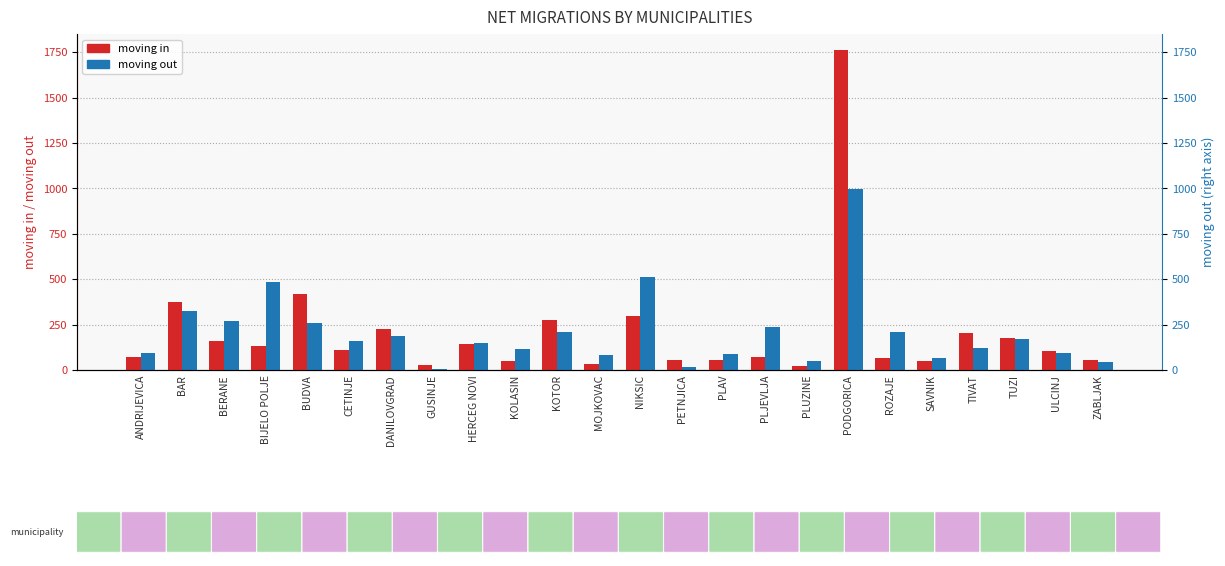

Reading right to left, transcribe all the data shown in this chart.

moving in: ZABLJAK=56	ULCINJ=102	TUZI=174	TIVAT=206	SAVNIK=51	ROZAJE=65	PODGORICA=1763	PLUZINE=23	PLJEVLJA=69	PLAV=54	PETNJICA=54	NIKSIC=295	MOJKOVAC=35	KOTOR=277	KOLASIN=50	HERCEG NOVI=145	GUSINJE=25	DANILOVGRAD=224	CETINJE=111	BUDVA=418	BIJELO POLJE=134	BERANE=161	BAR=376	ANDRIJEVICA=73
moving out: ZABLJAK=46	ULCINJ=95	TUZI=171	TIVAT=123	SAVNIK=64	ROZAJE=207	PODGORICA=999	PLUZINE=48	PLJEVLJA=235	PLAV=86	PETNJICA=19	NIKSIC=510	MOJKOVAC=80	KOTOR=210	KOLASIN=118	HERCEG NOVI=148	GUSINJE=8	DANILOVGRAD=187	CETINJE=159	BUDVA=257	BIJELO POLJE=485	BERANE=270	BAR=325	ANDRIJEVICA=91